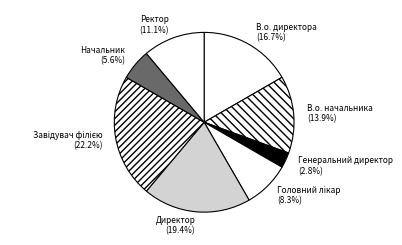

True or false: В.о. начальника accounts for 14% of the total.

True